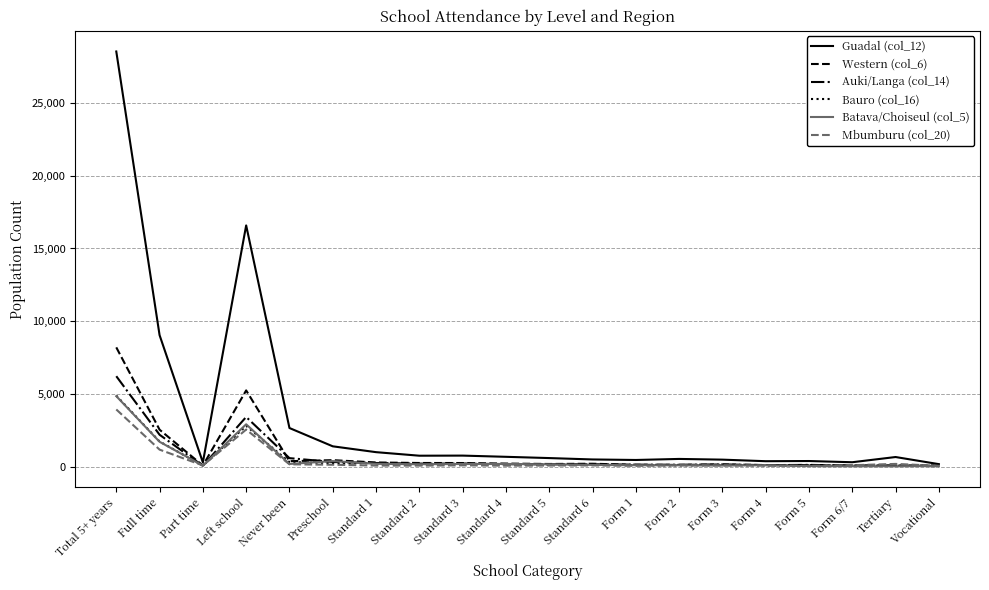

Which series has the largest range (max minus min)?

Guadal (col_12)